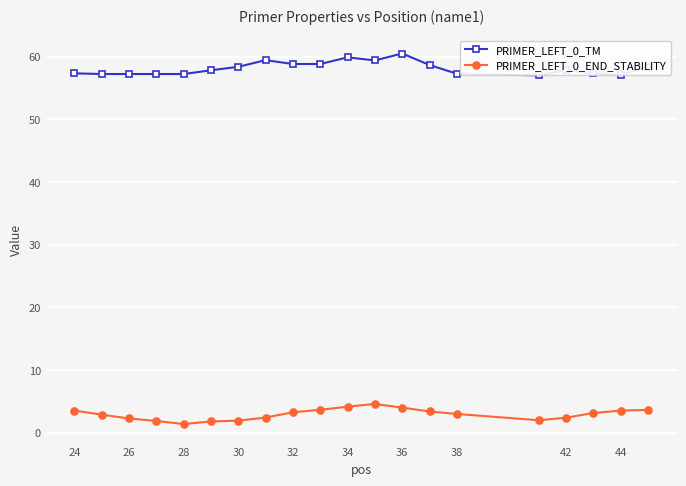

Which series has the largest total across all categories?

PRIMER_LEFT_0_TM